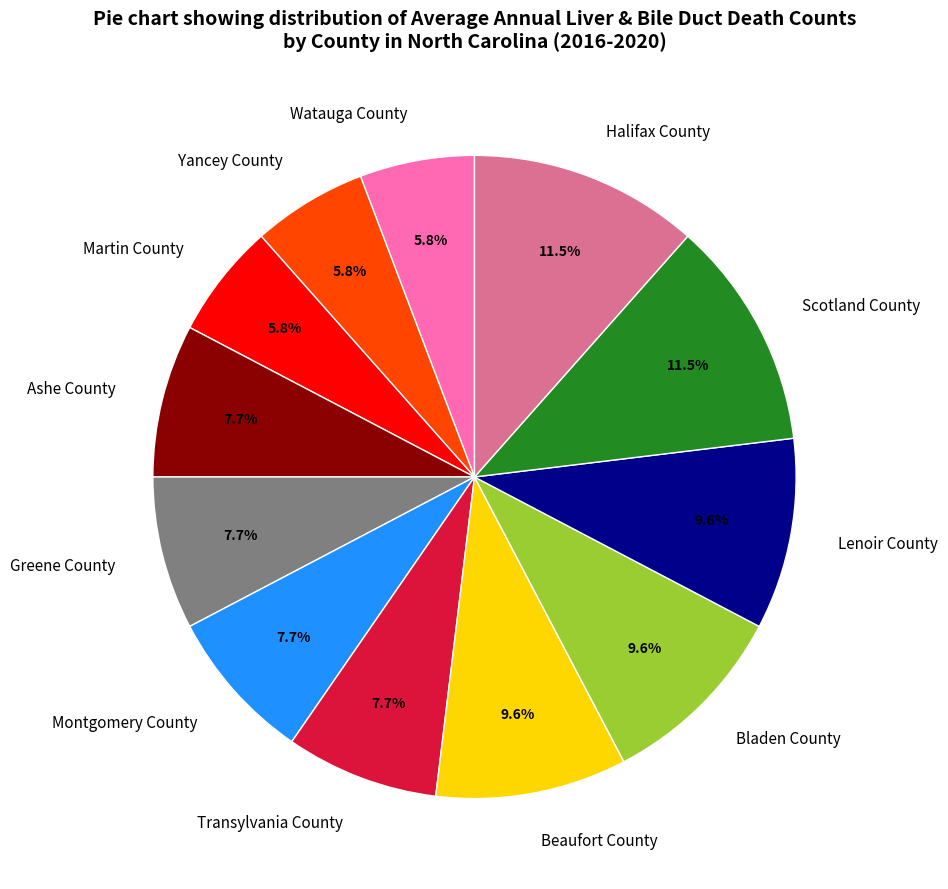

Between Montgomery County and Yancey County, which is larger?

Montgomery County